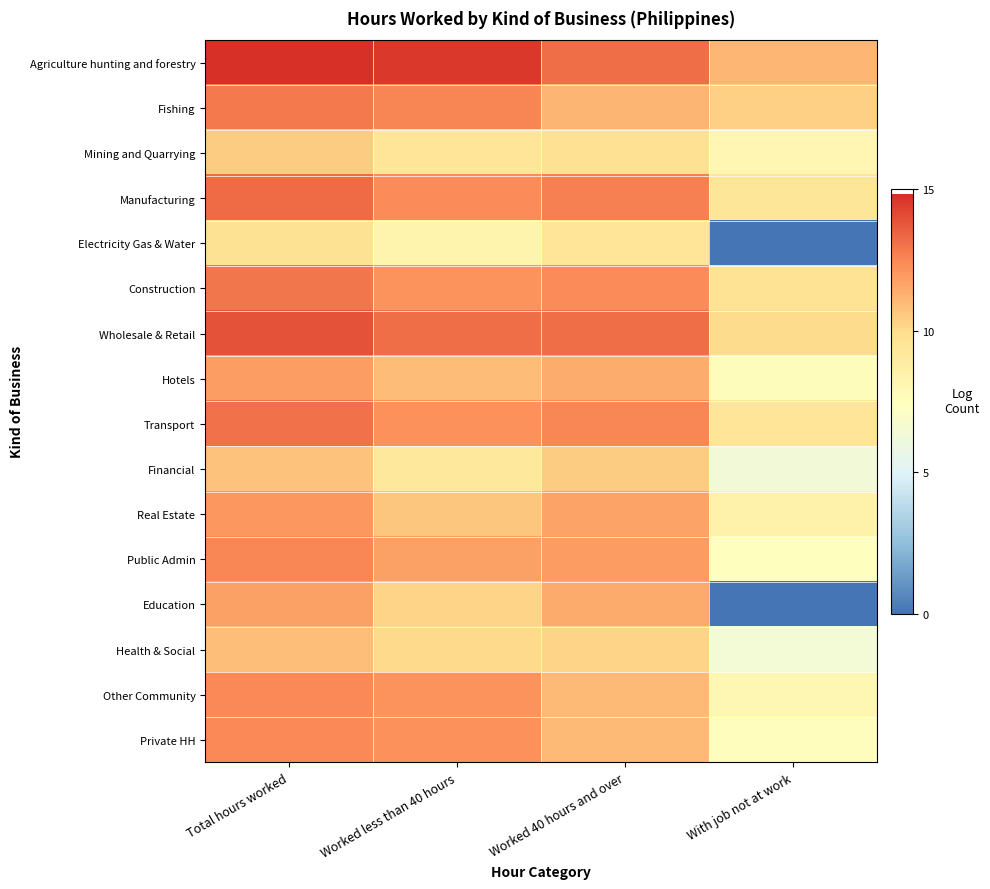

Which category has the lowest value across all series?

With job not at work